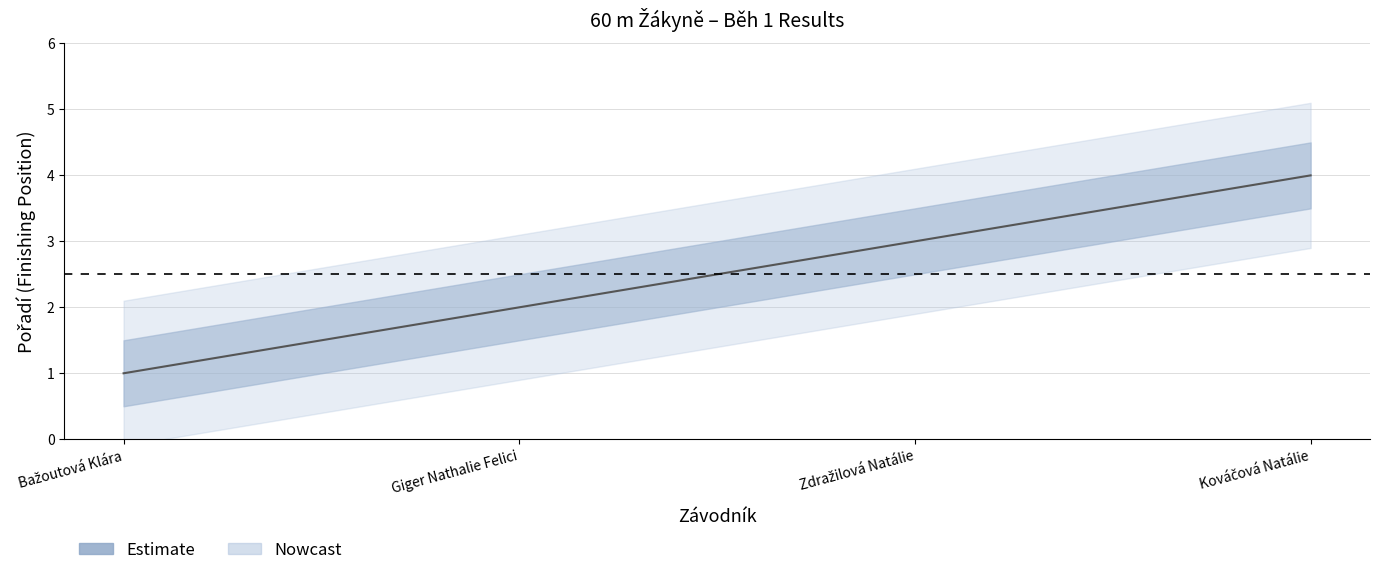

How many data points in lower_band are less than 2?

2